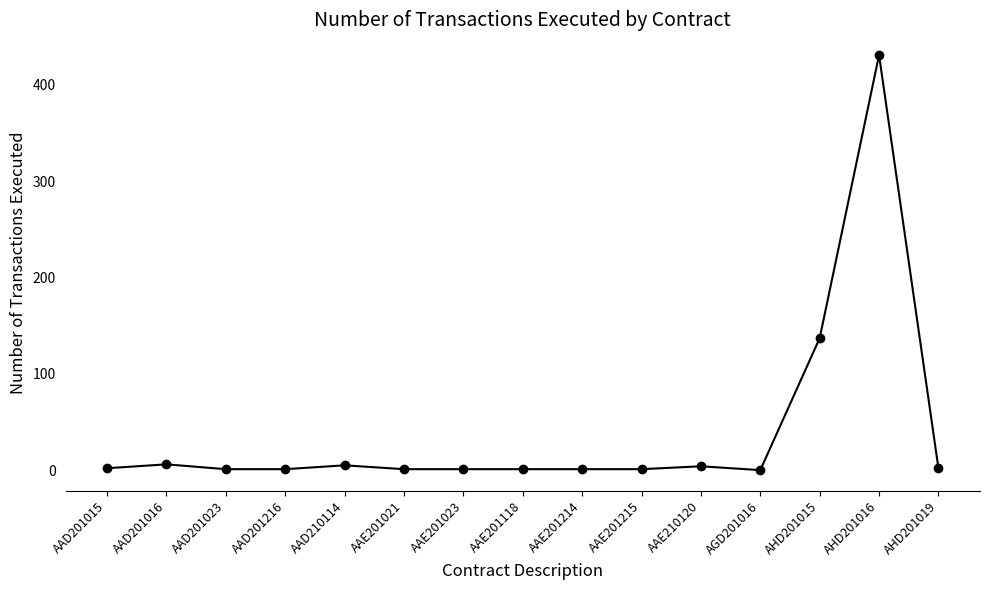

True or false: there are more than 1 points higher than both neighbors.

True